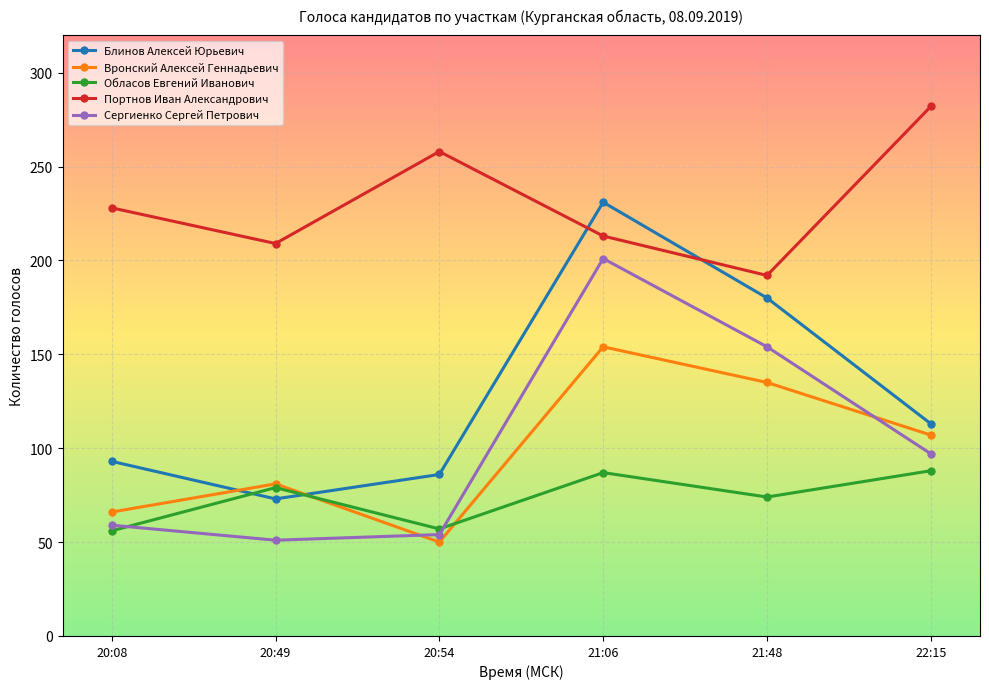

What are all the series names shown in the legend?

Блинов Алексей Юрьевич, Вронский Алексей Геннадьевич, Обласов Евгений Иванович, Портнов Иван Александрович, Сергиенко Сергей Петрович